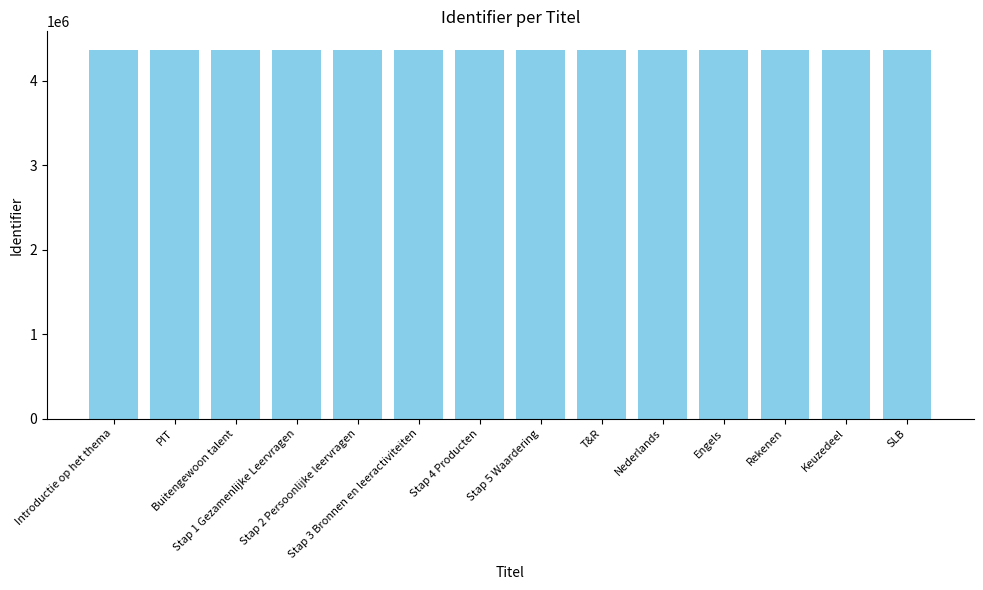

What is the maximum value shown in the chart?

4365669